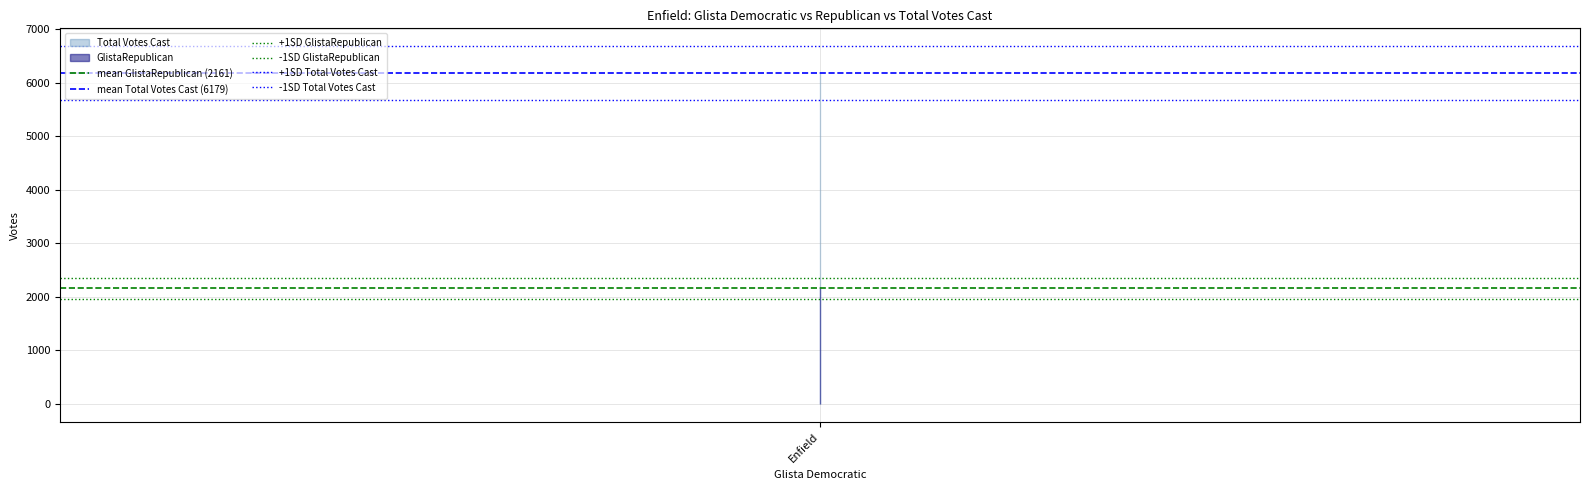

What value does the mean GlistaRepublican (2161) series have at Enfield?

2161